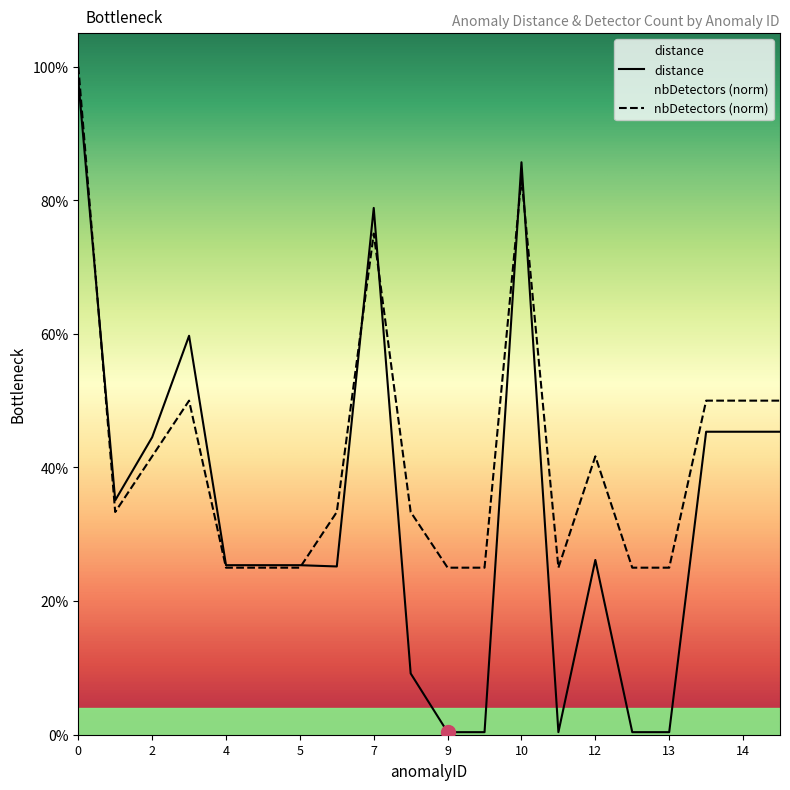

What is the difference between the highest and lowest values at 3?

0.1